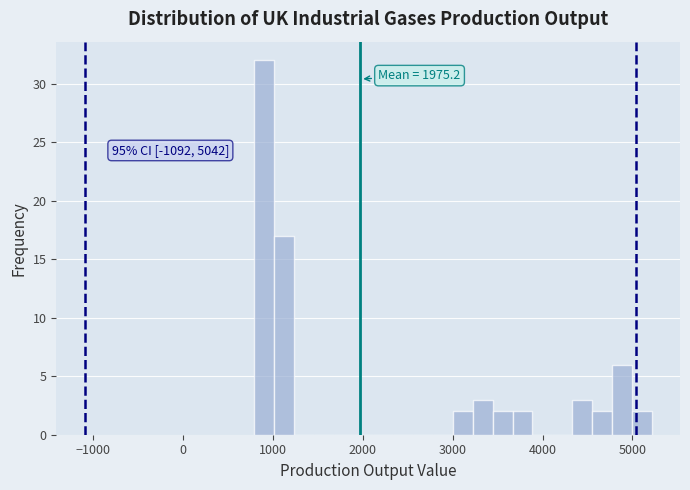

Around what value on the x-axis is the tallest bar? Give the approximate position of its centre, as read against the axis.

900